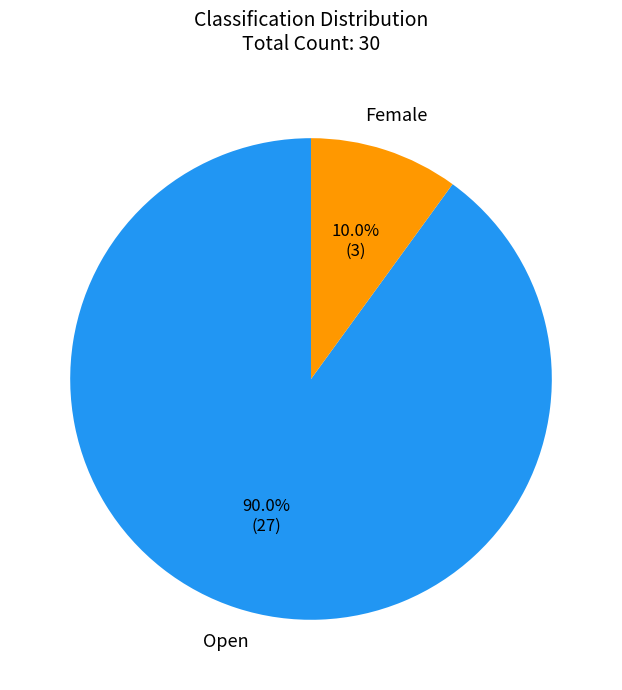

What is the ratio of the value at Female to the value at Open?

0.1